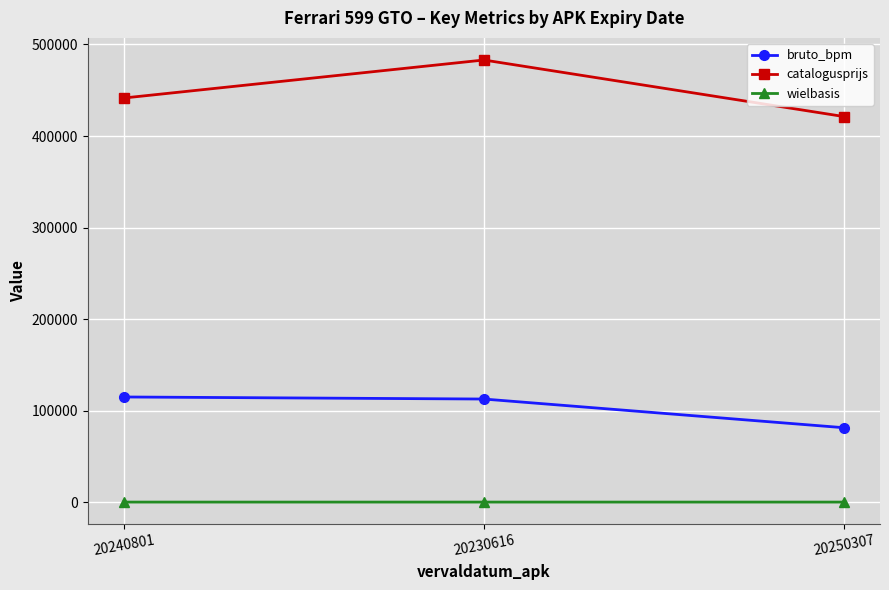

What is the sum of the wielbasis values at 20240801 and 20230616?

550